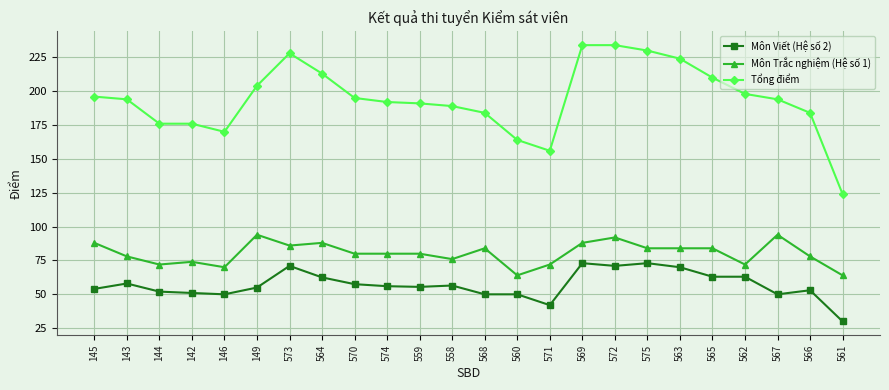

At which label does Tổng điểm first exceed 194?

145